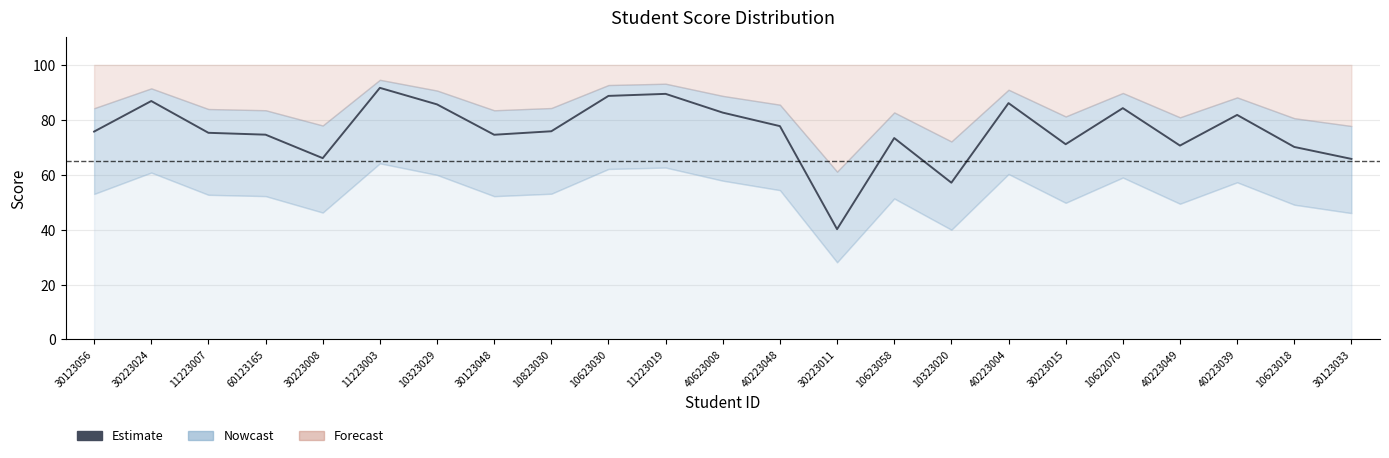

Reading left to right, list all the values displayed in this chart.

30123056=75.7	30223024=86.8	11223007=75.3	60123165=74.6	30223008=66.0	11223003=91.6	10323029=85.6	30123048=74.5	10823030=75.8	10623030=88.7	11223019=89.4	40623008=82.6	40223048=77.7	30223011=40.2	10623058=73.3	10323020=57.1	40223004=86.1	30223015=71.1	10622070=84.2	40223049=70.6	40223039=81.8	10623018=70.1	30123033=65.8